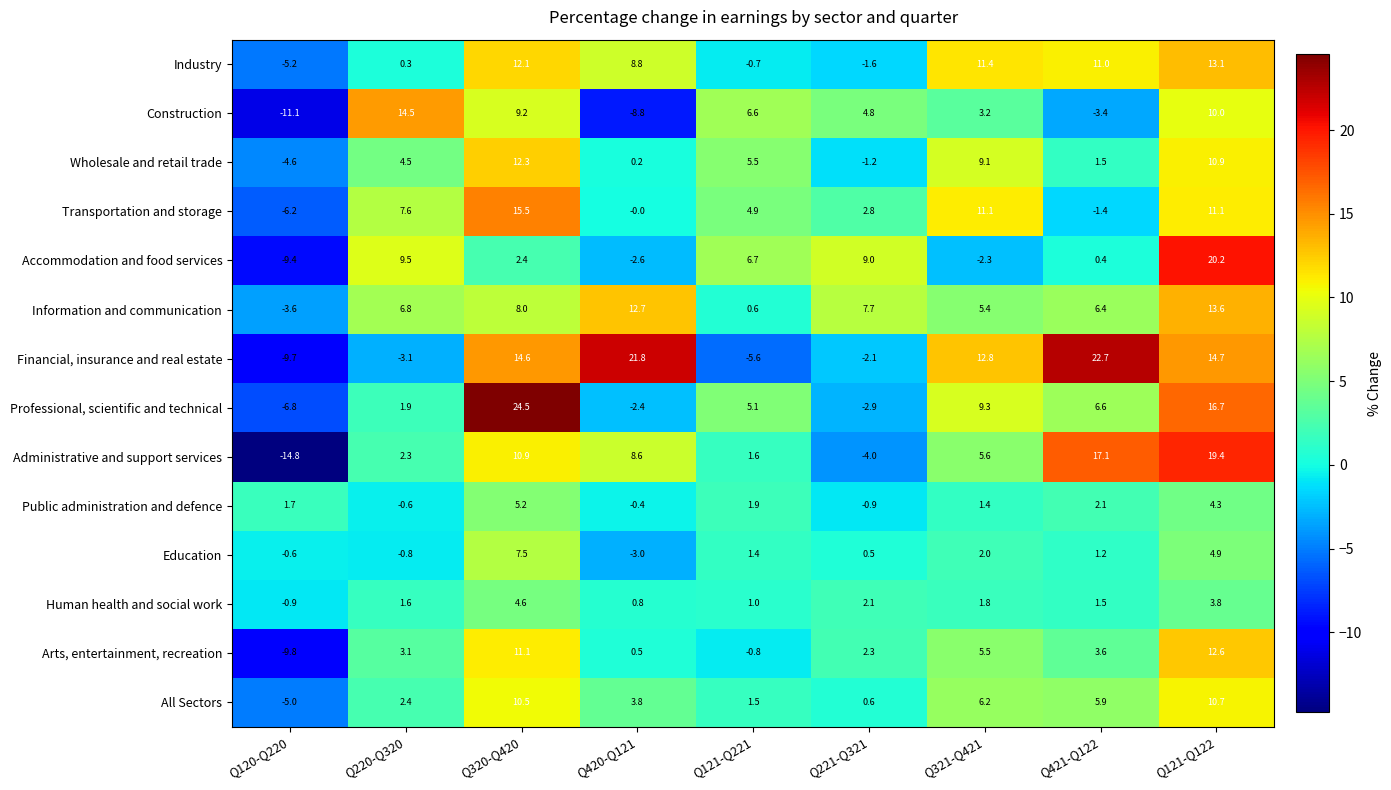

True or false: Arts, entertainment, recreation has a value of 5.5 at Q321-Q421.

True